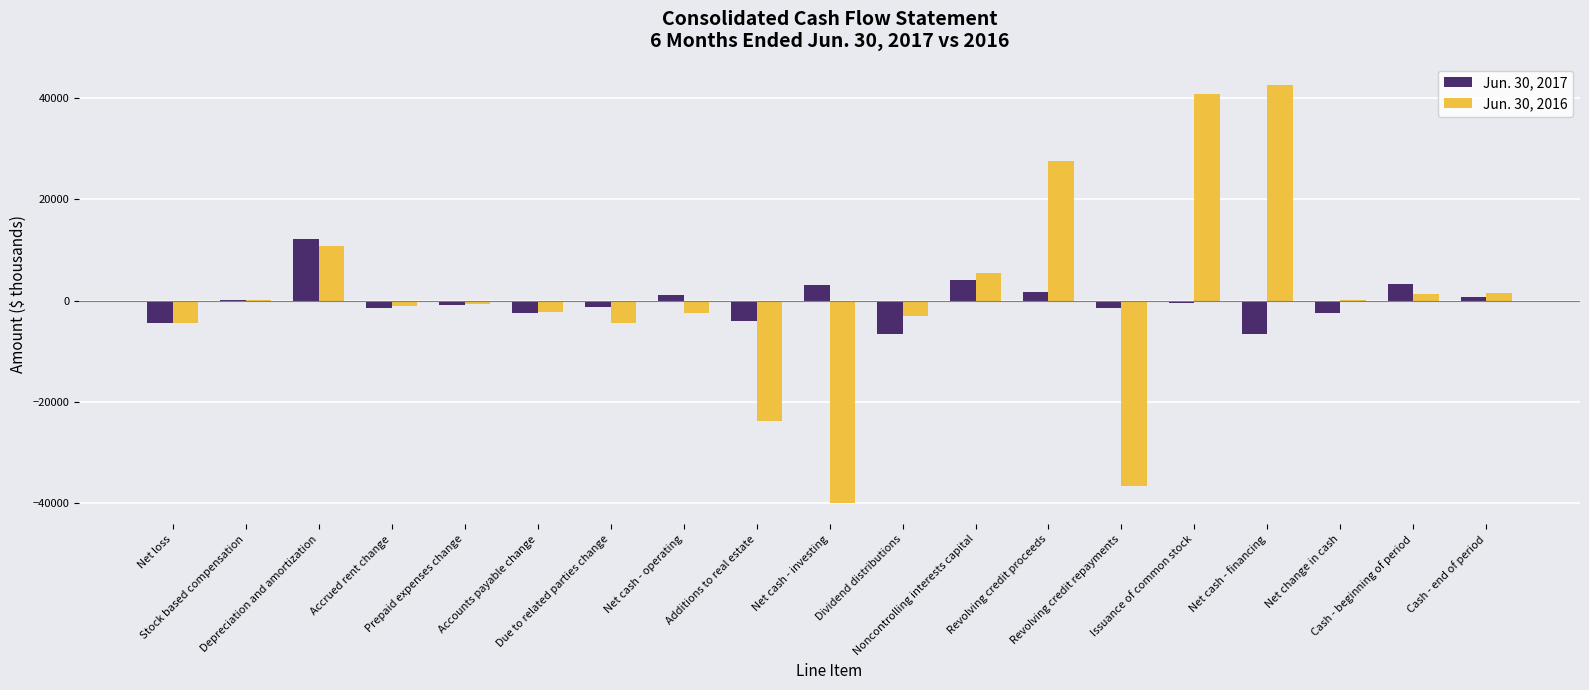

How many categories are shown in the chart?

19